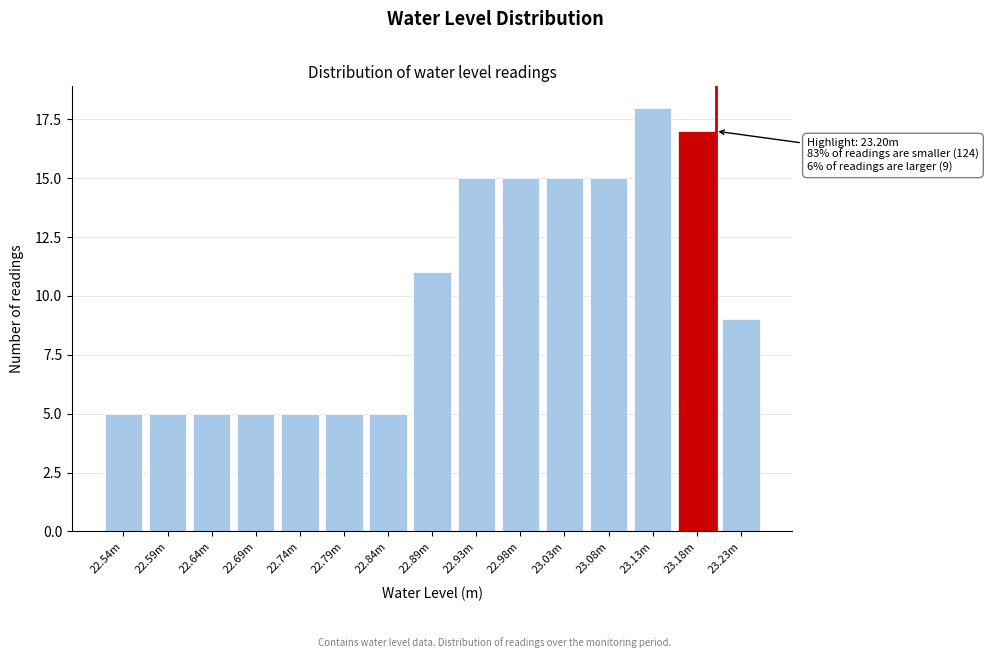

Reading left to right, extract all data points from this chart.

5	5	5	5	5	5	5	11	15	15	15	15	18	17	9